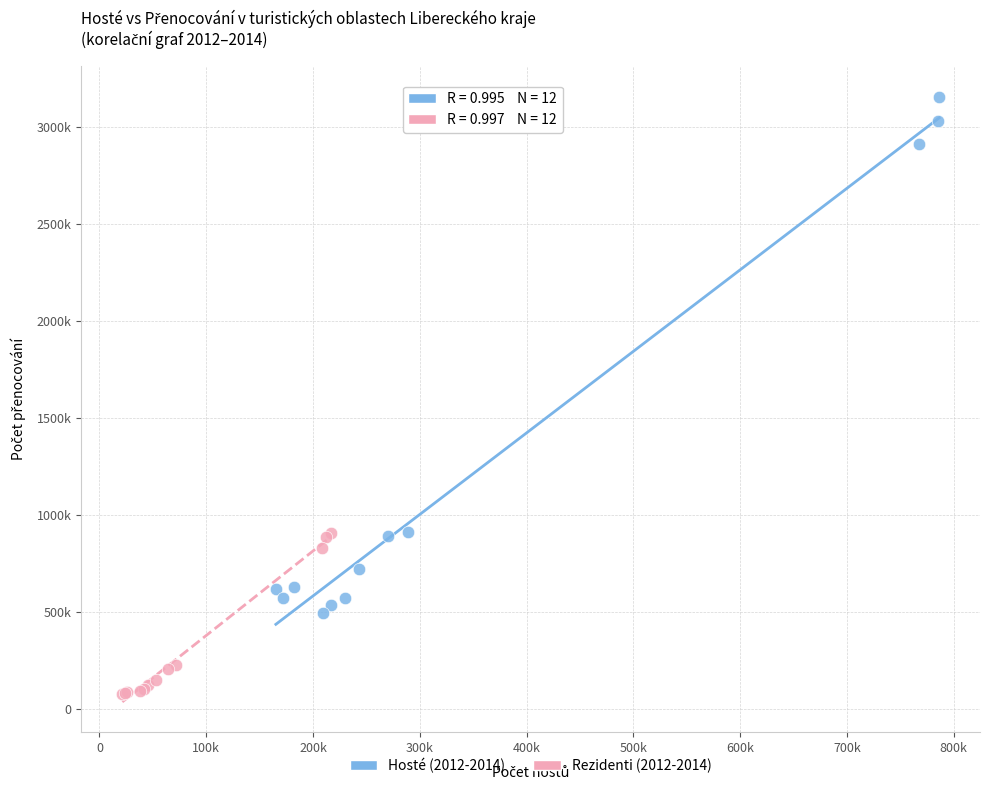

What are all the series names shown in the legend?

Hosté (2012-2014), Rezidenti (2012-2014)